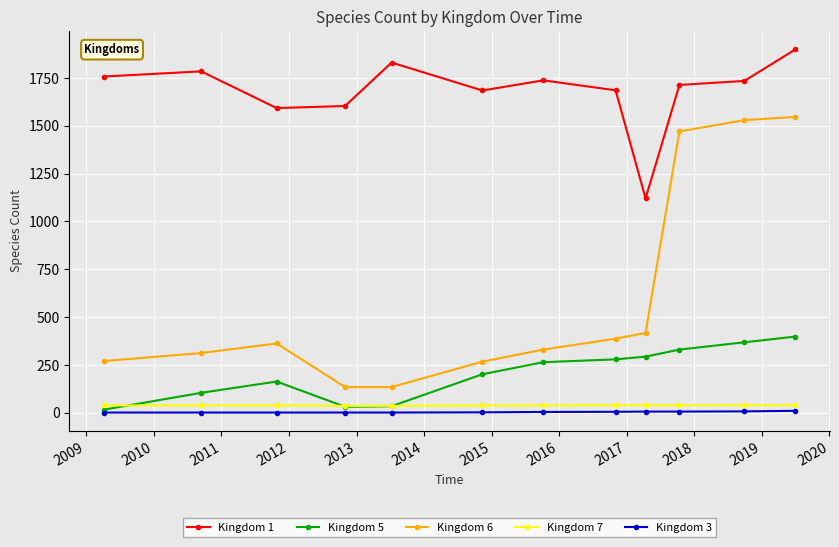

True or false: Kingdom 6 and Kingdom 3 cross at least once.

False